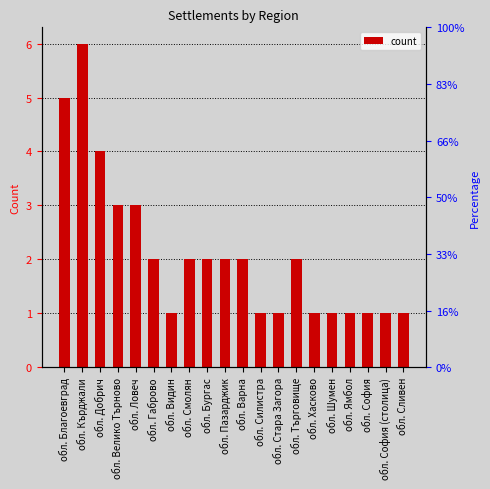

Reading left to right, transcribe all the data shown in this chart.

обл. Благоевград=5	обл. Кърджали=6	обл. Добрич=4	обл. Велико Търново=3	обл. Ловеч=3	обл. Габрово=2	обл. Видин=1	обл. Смолян=2	обл. Бургас=2	обл. Пазарджик=2	обл. Варна=2	обл. Силистра=1	обл. Стара Загора=1	обл. Търговище=2	обл. Хасково=1	обл. Шумен=1	обл. Ямбол=1	обл. София=1	обл. София (столица)=1	обл. Сливен=1